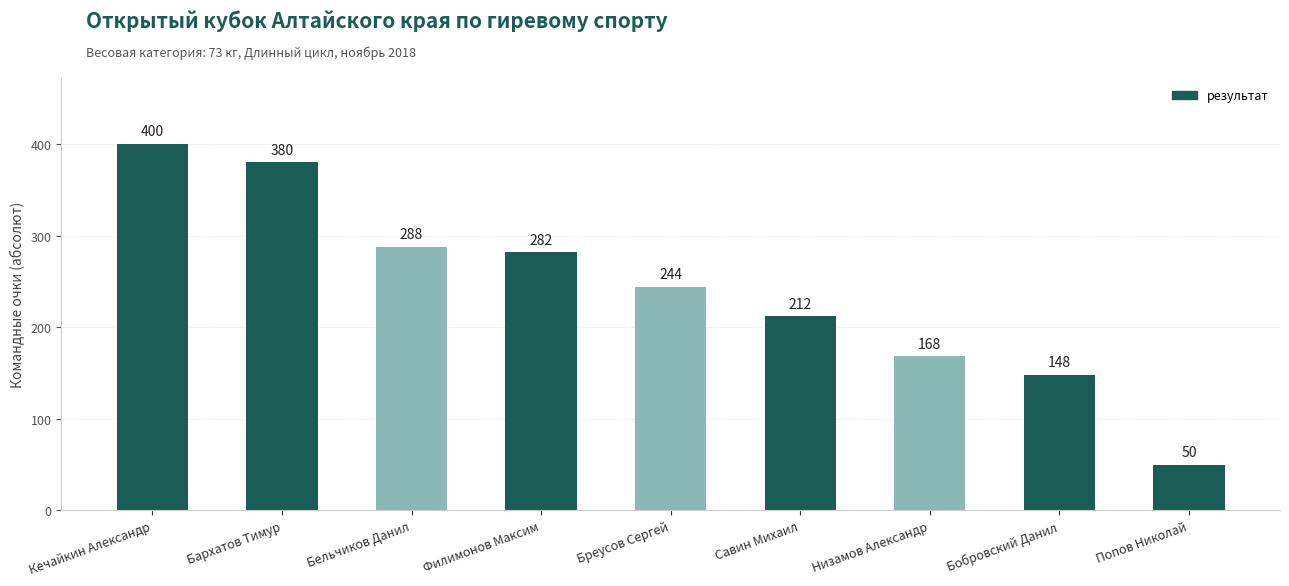

The value at Бреусов Сергей is 244. True or false?

True